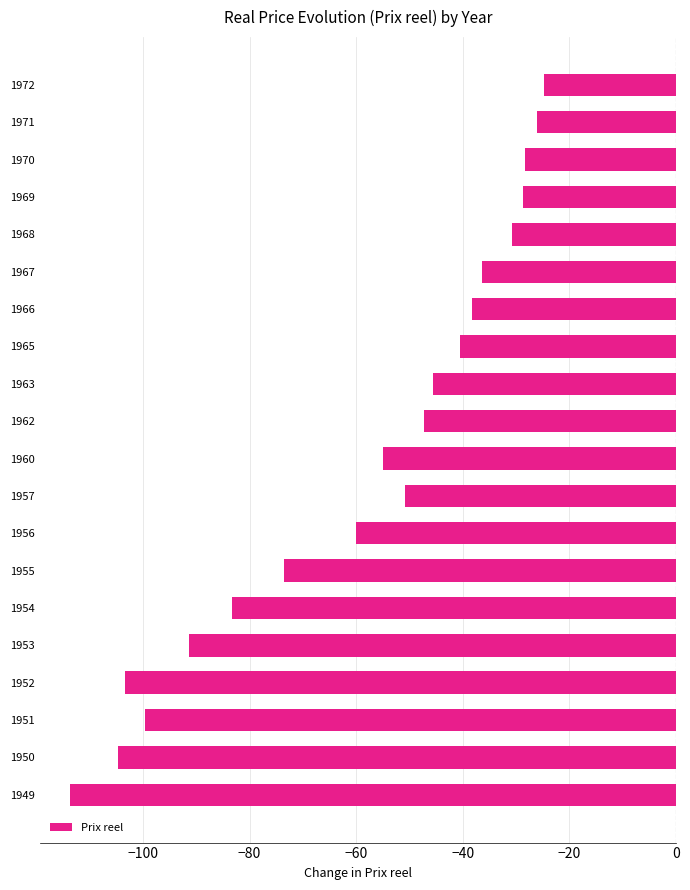

What is the average value?

-59.1